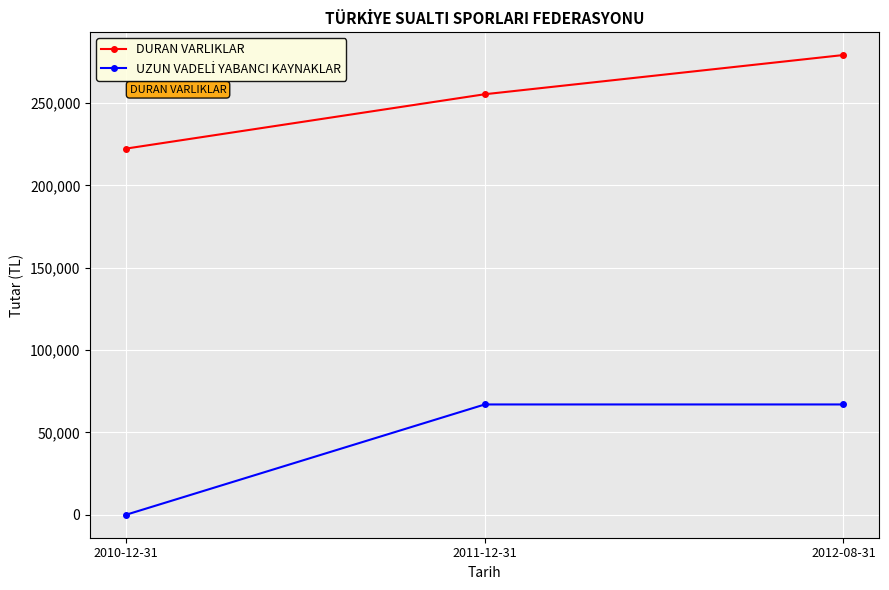

What is the label of the 3rd point from the left?

2012-08-31